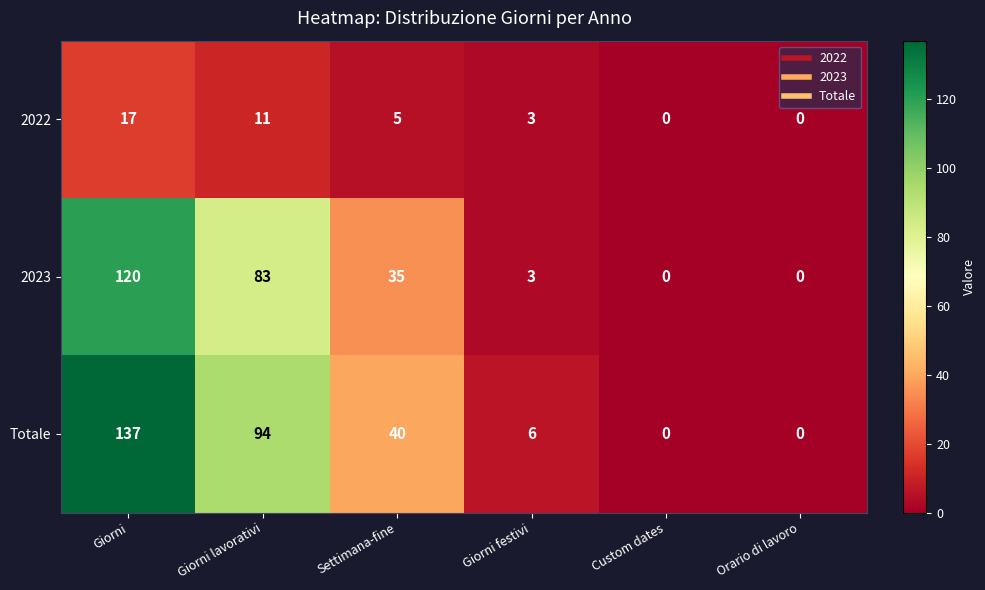

What is the difference between the maximum and minimum values in the 2023 series?

120